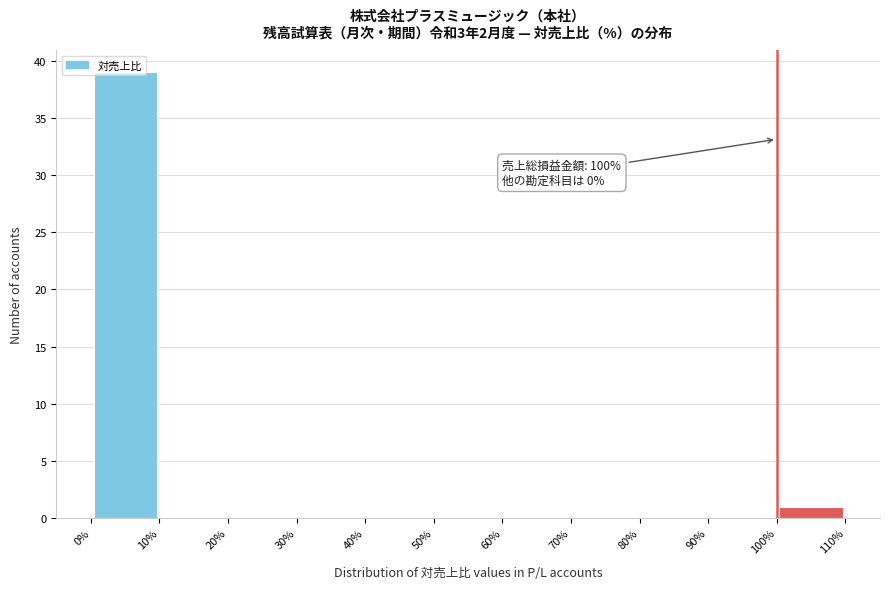

Over which range of the x-axis is the bar tallest?

0% to 10%